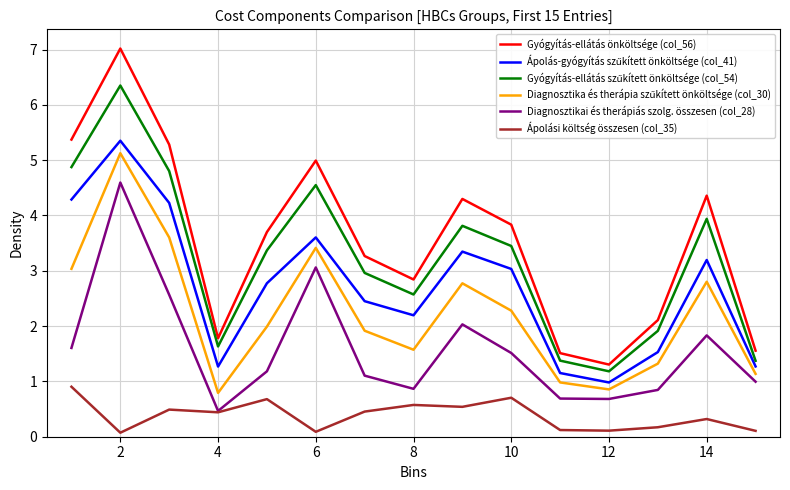

What is the greatest value displayed?

7.0